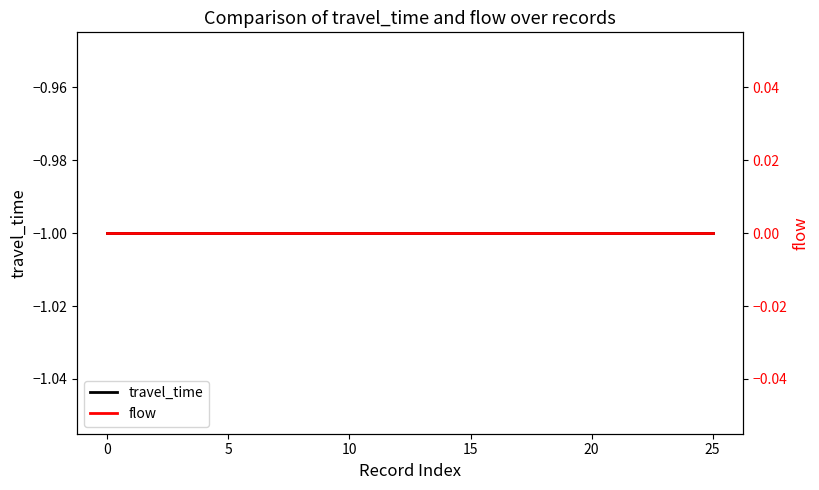

Which category has the lowest value in the flow series?

−5